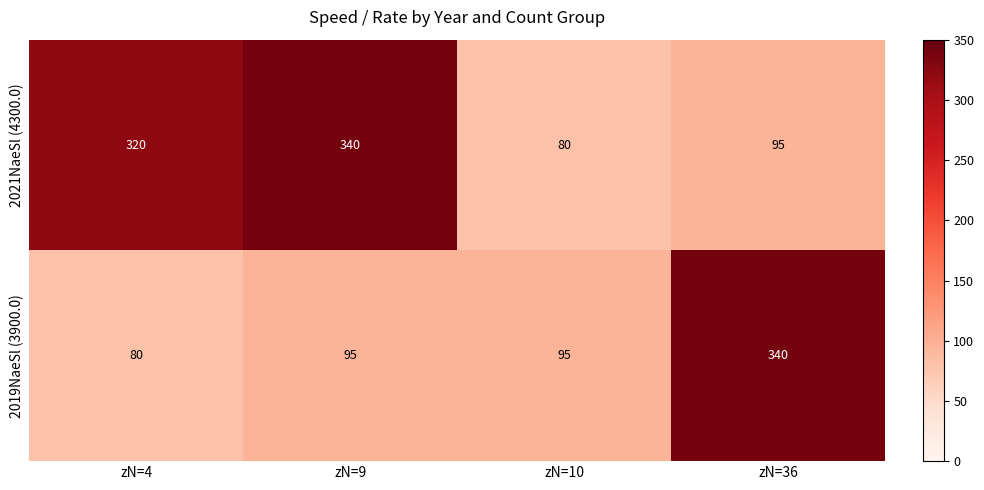

Rank the series at zN=4 from highest to lowest value.

2021NaeSl (4300.0), 2019NaeSl (3900.0)